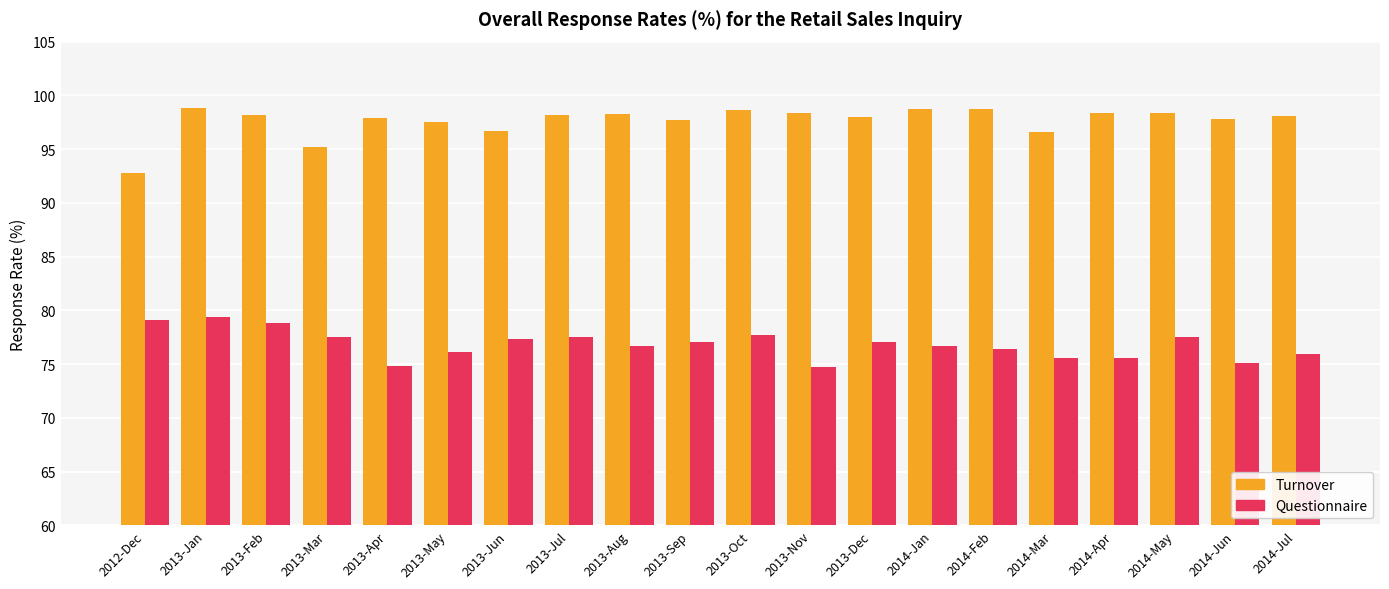

Which series has the largest total across all categories?

Turnover